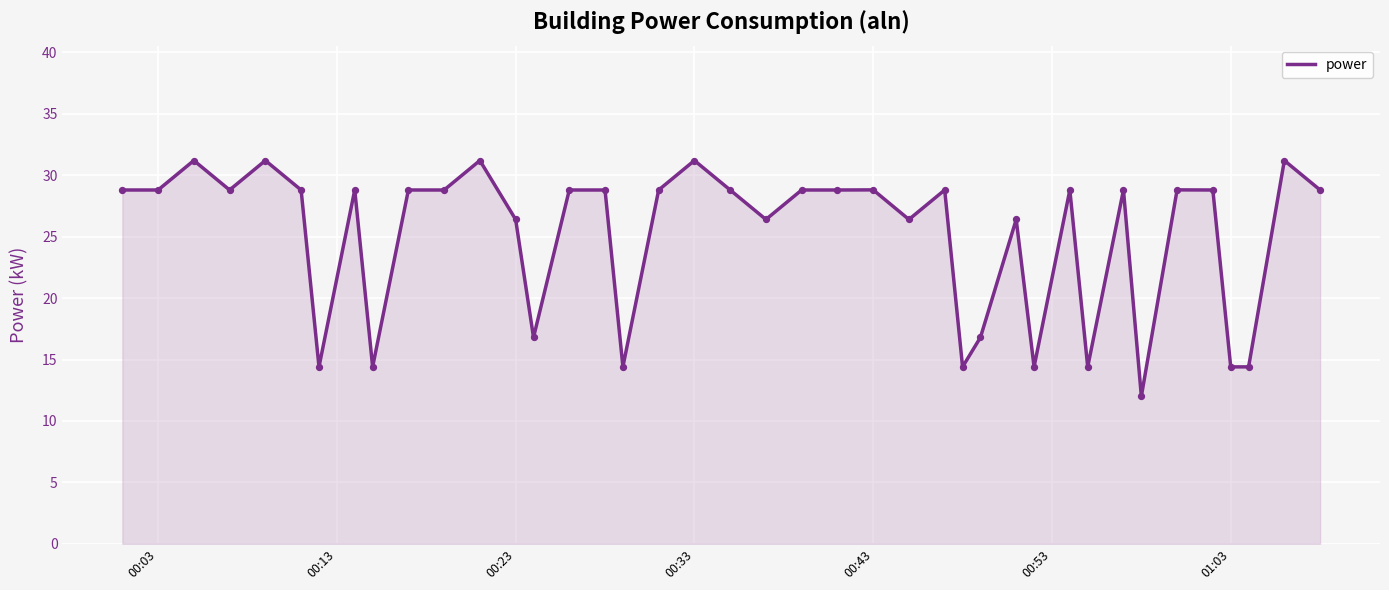

What is the maximum value shown in the chart?

31.2